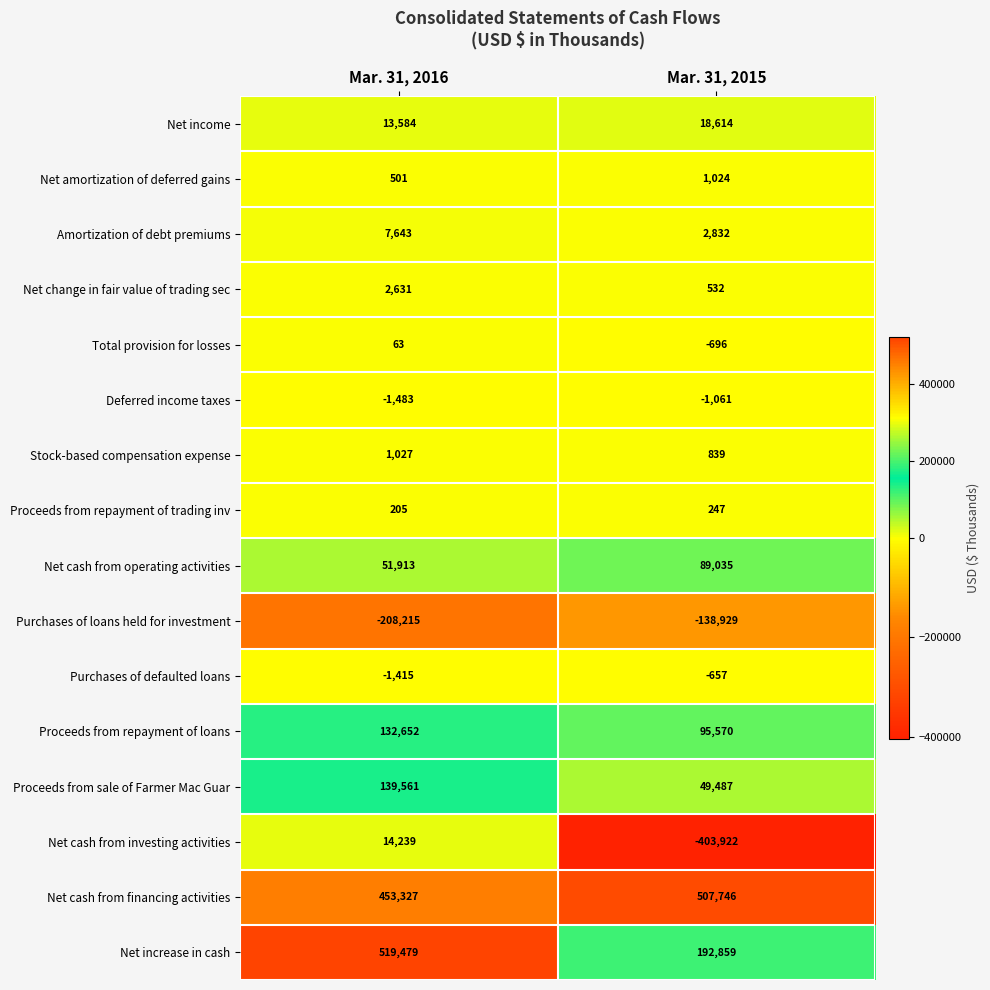

Rank the series by their maximum value, from lowest to highest.

Purchases of loans held for investment, Deferred income taxes, Purchases of defaulted loans, Total provision for losses, Proceeds from repayment of trading inv, Net amortization of deferred gains, Stock-based compensation expense, Net change in fair value of trading sec, Amortization of debt premiums, Net cash from investing activities, Net income, Net cash from operating activities, Proceeds from repayment of loans, Proceeds from sale of Farmer Mac Guar, Net cash from financing activities, Net increase in cash